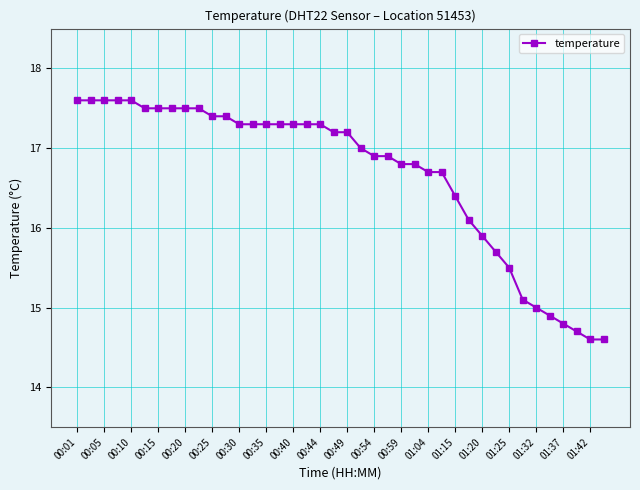

What is the difference between the maximum and minimum values?

3.0